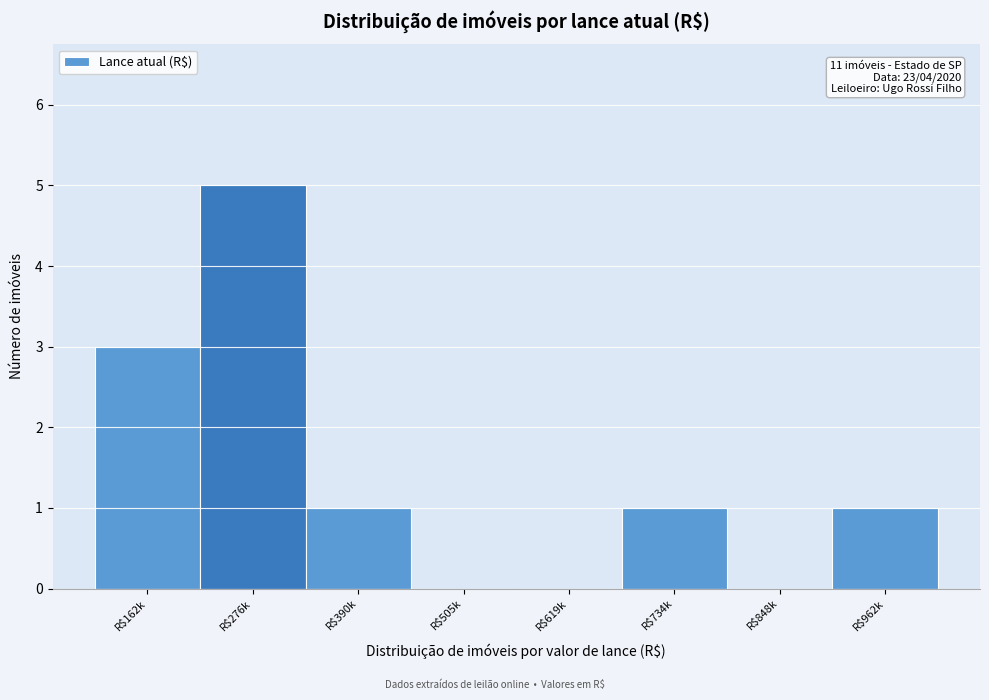

True or false: the data shows 0 at R$505k.

True